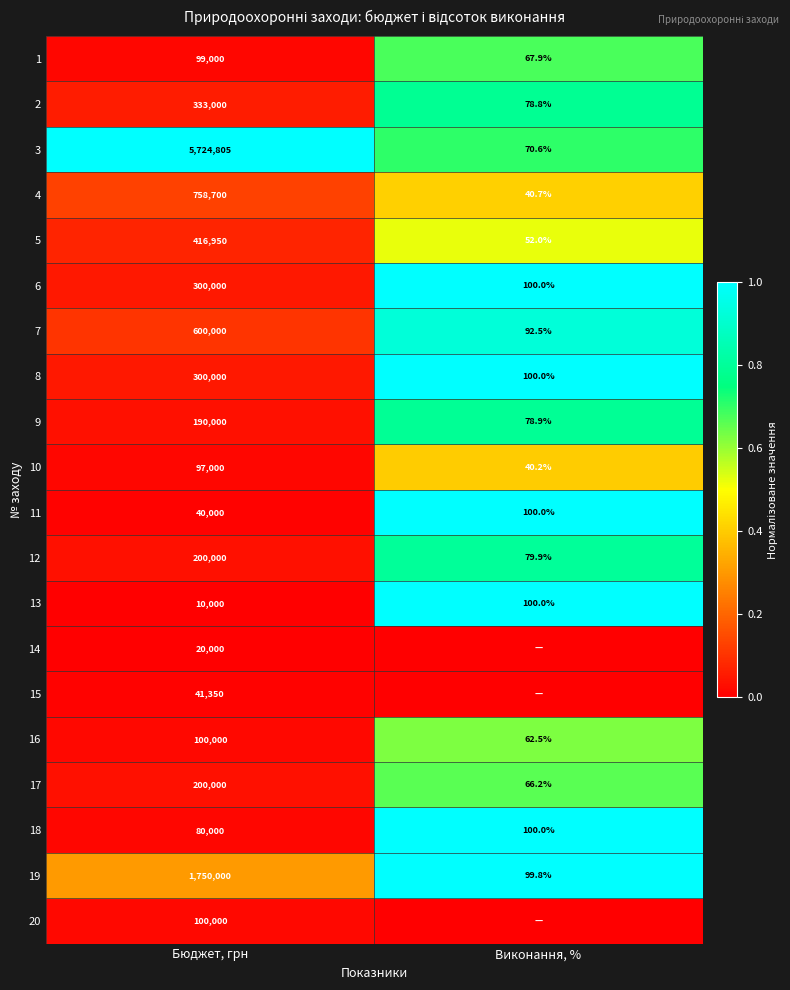

At which category does the chart reach its minimum across all series?

Бюджет, грн